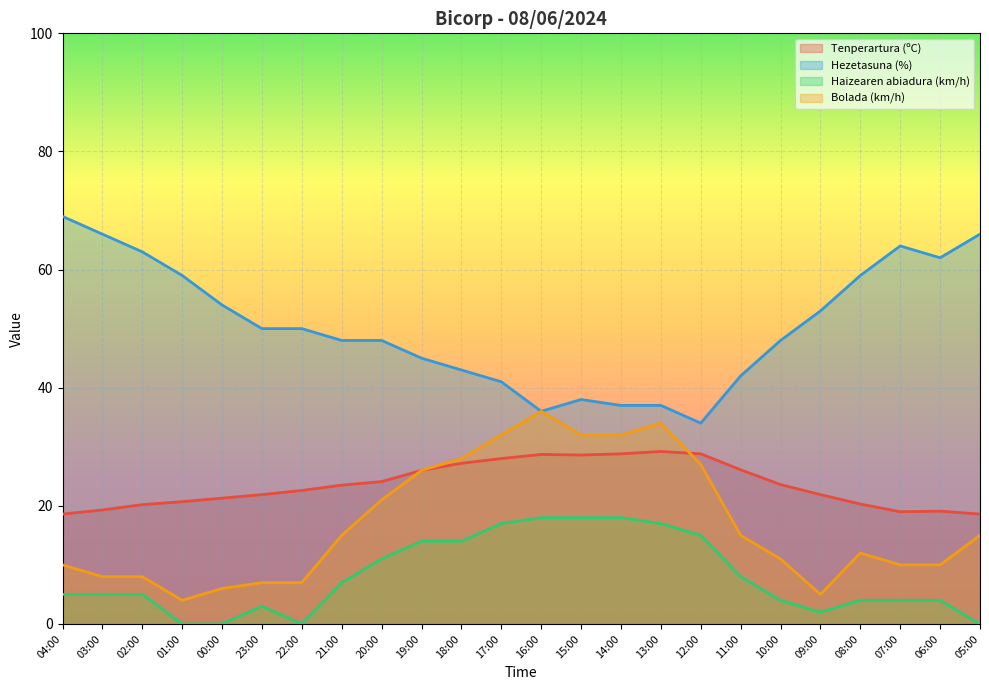

Reading left to right, what are all the values shown in this chart?

Tenperartura (ºC): 18.6	19.3	20.2	20.7	21.3	21.9	22.6	23.5	24.1	26.0	27.2	28.0	28.7	28.6	28.8	29.2	28.8	26.1	23.6	21.9	20.3	19.0	19.1	18.6
Hezetasuna (%): 69.0	66.0	63.0	59.0	54.0	50.0	50.0	48.0	48.0	45.0	43.0	41.0	36.0	38.0	37.0	37.0	34.0	42.0	48.0	53.0	59.0	64.0	62.0	66.0
Haizearen abiadura (km/h): 5.0	5.0	5.0	0.0	0.0	3.0	0.0	7.0	11.0	14.0	14.0	17.0	18.0	18.0	18.0	17.0	15.0	8.0	4.0	2.0	4.0	4.0	4.0	0.0
Bolada (km/h): 10.0	8.0	8.0	4.0	6.0	7.0	7.0	15.0	21.0	26.0	28.0	32.0	36.0	32.0	32.0	34.0	27.0	15.0	11.0	5.0	12.0	10.0	10.0	15.0